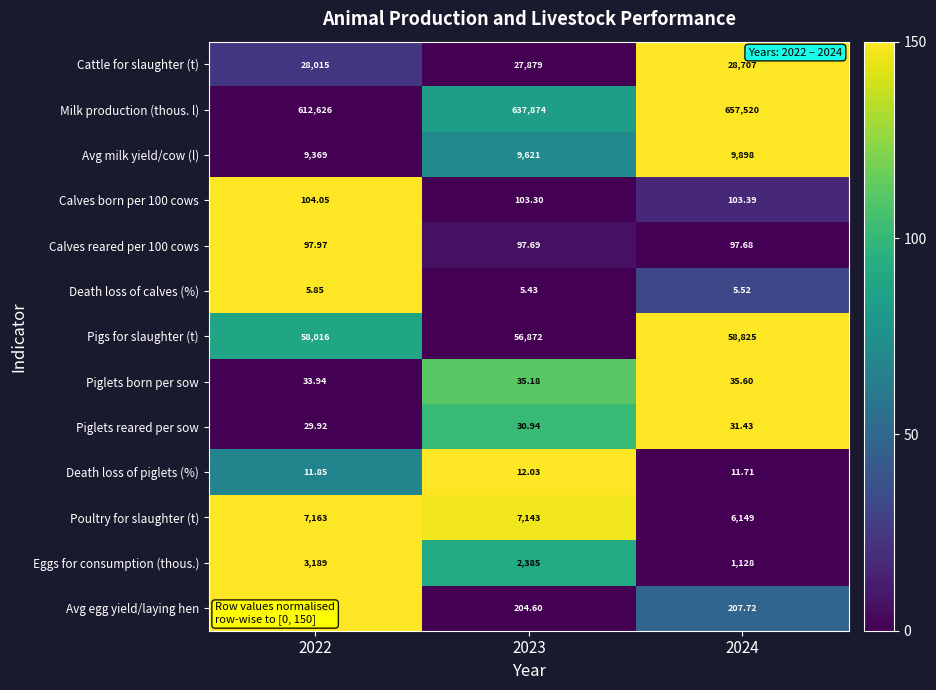

Which series has the widest spread of values?

Milk production (thous. l)